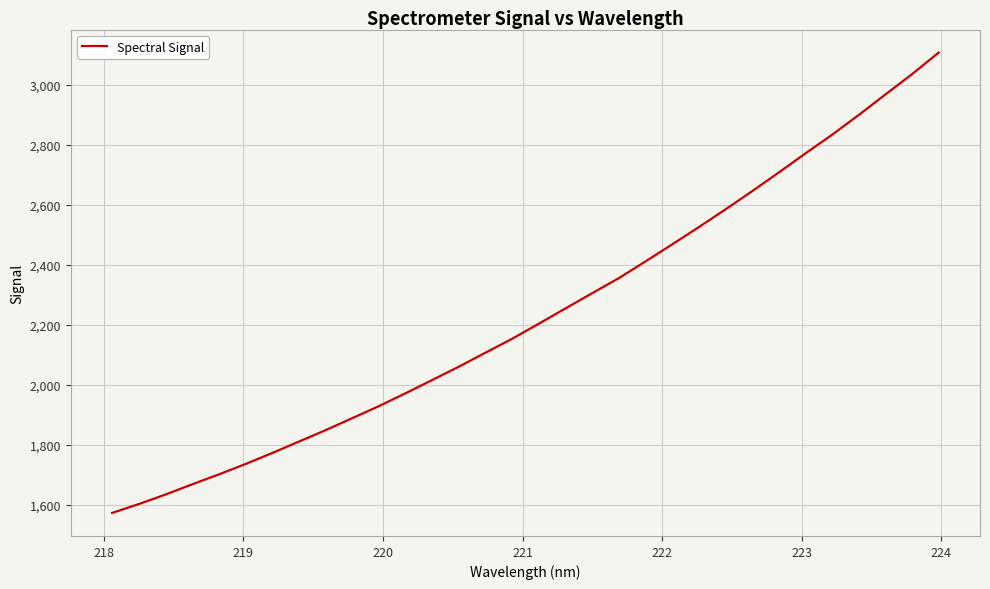

What is the smallest value displayed?

1572.1